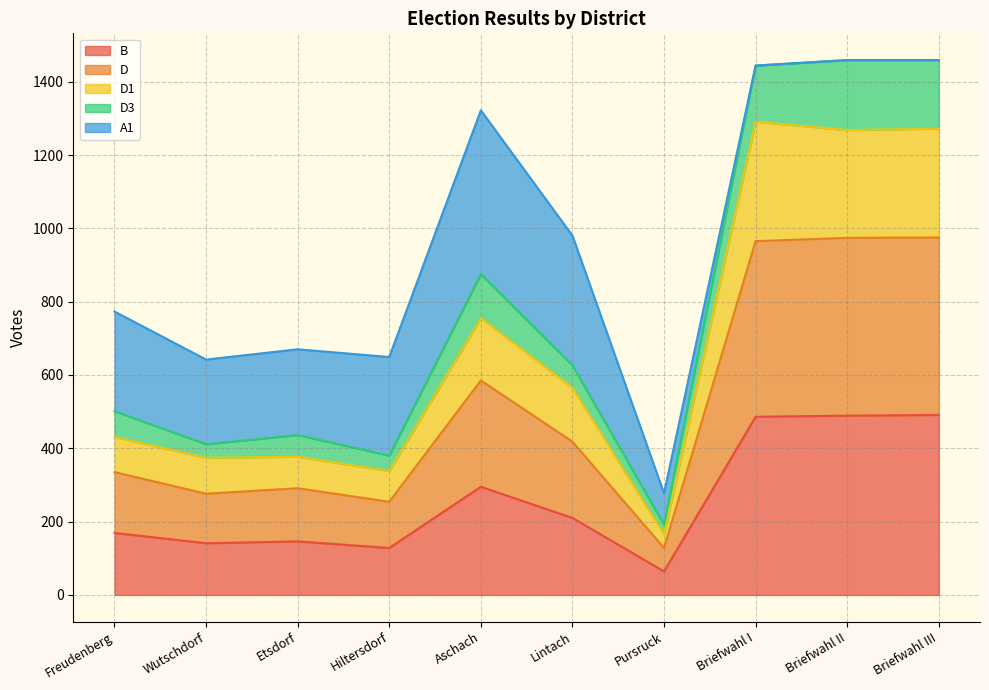

What is the total value across all series at Aschach?

1322